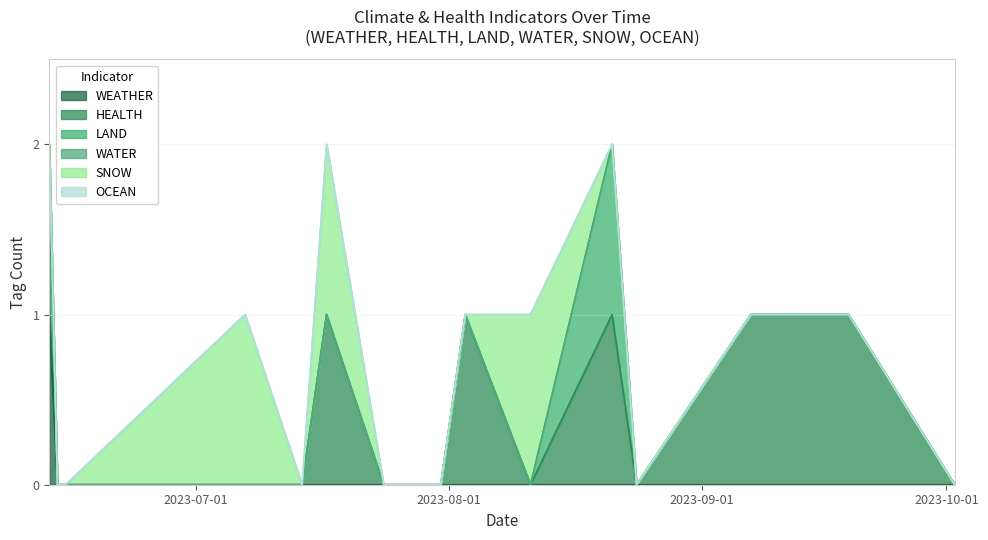

What is the label of the 4th point from the right?

2023-08-24